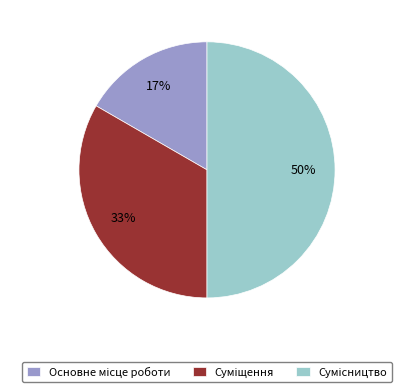

To the nearest percent, what is the average slice percentage?

33%